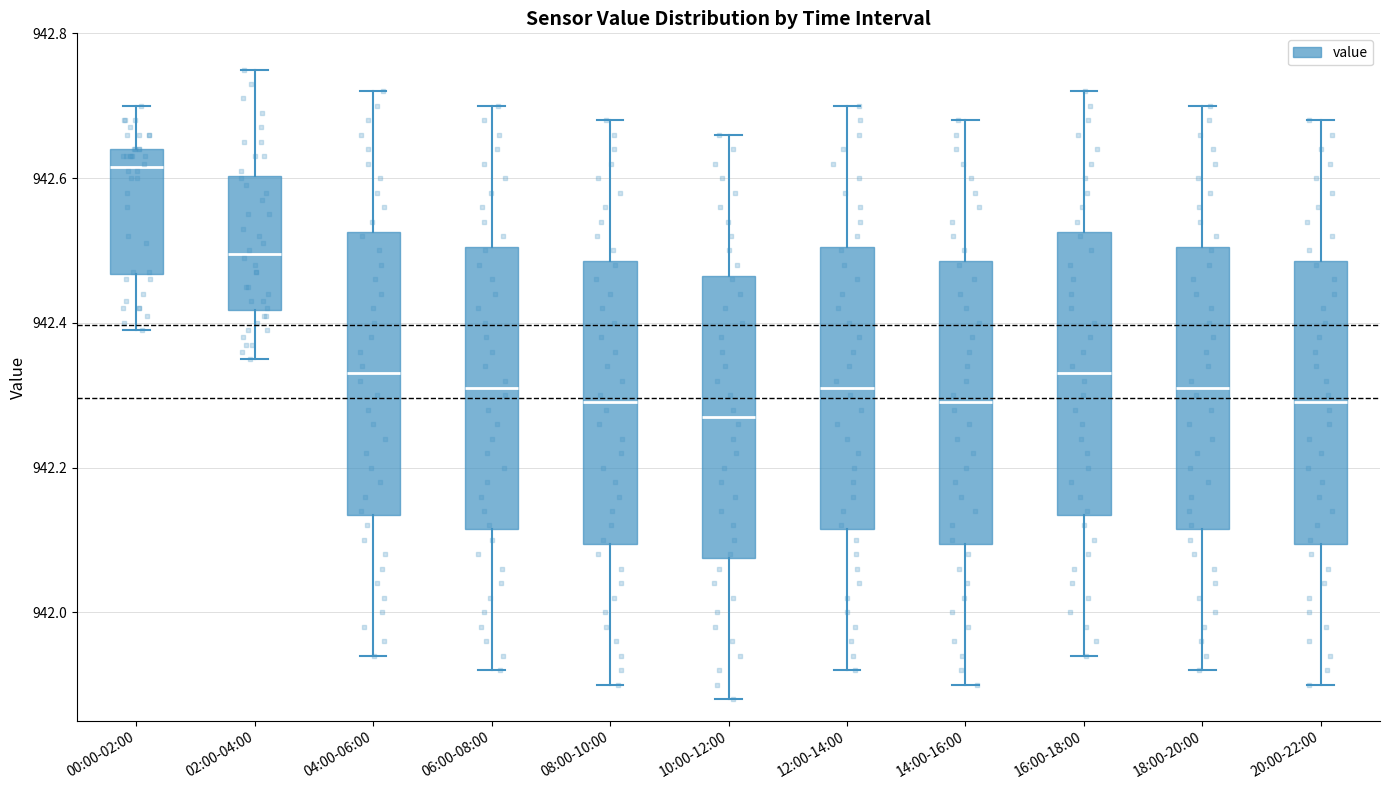

Where is the upper edge of the box for 06:00-08:00 on the y-axis? The values are not printed on the chart, so give them approximately, as read against the axis.

942.50